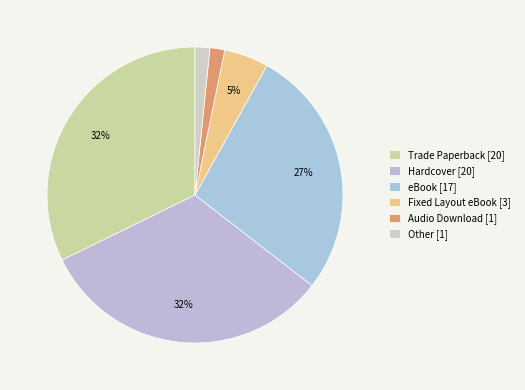

How many slices are in this pie chart?

6